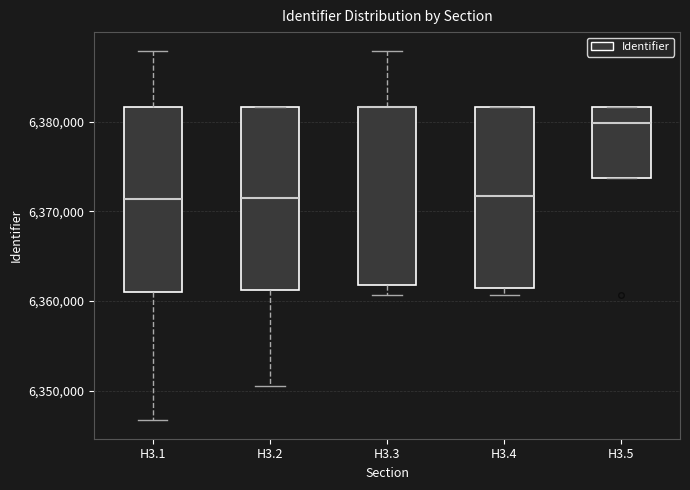

Where does the median line of the box for H3.4 sit on the y-axis? The values are not printed on the chart, so give them approximately, as read against the axis.

6372000